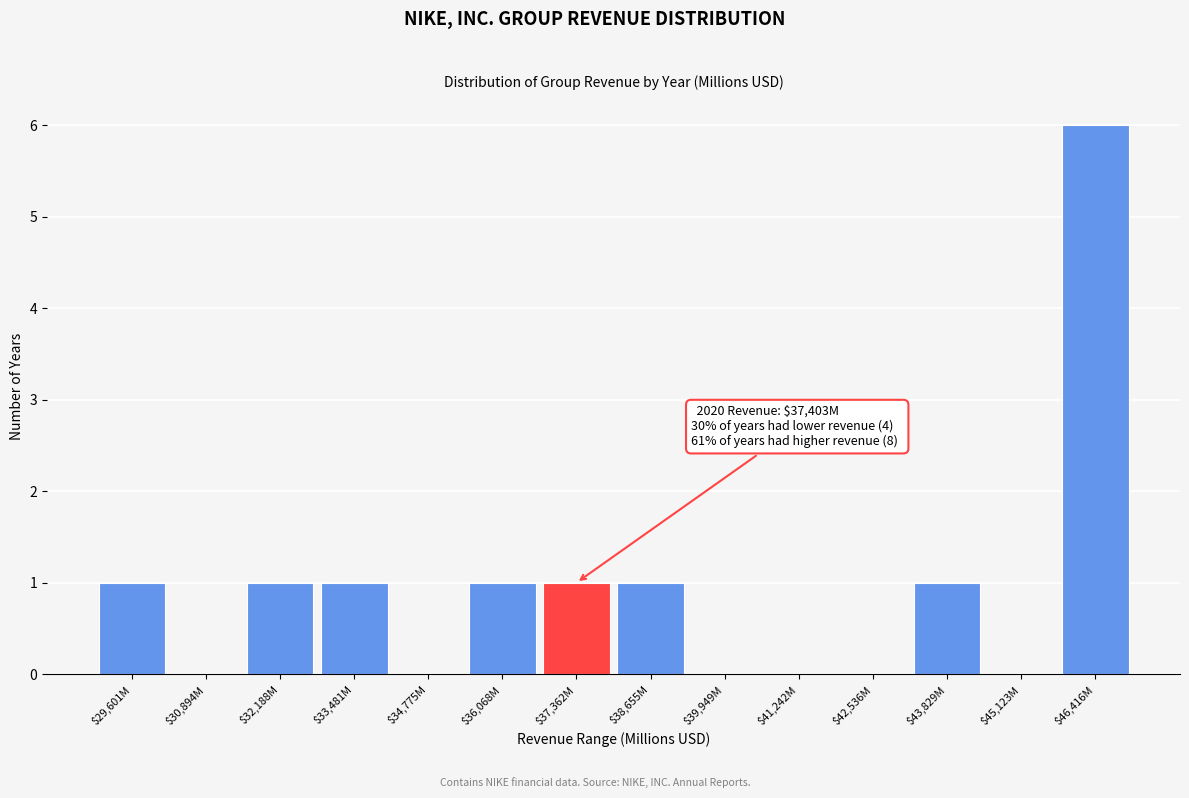

What is the sum of all values?

13